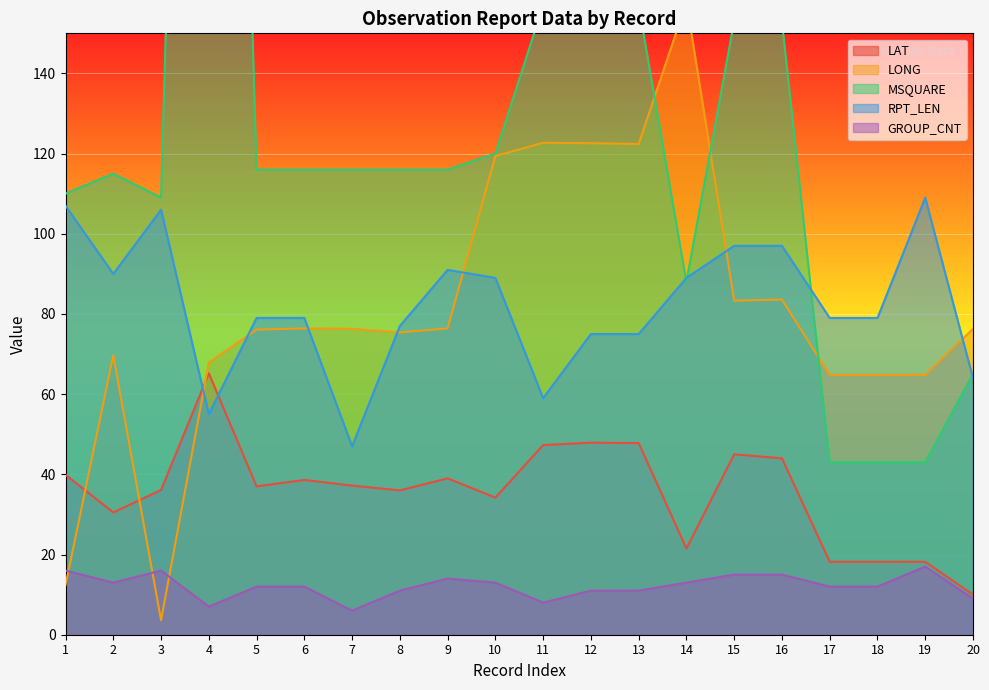

Reading left to right, transcribe all the data shown in this chart.

LAT: 39.9	30.5	36.1	65.2	37.0	38.6	37.2	36.0	39.0	34.2	47.3	47.9	47.8	21.5	45.0	44.0	18.2	18.2	18.2	10.0
LONG: 12.4	69.7	3.6	67.9	76.1	76.4	76.3	75.4	76.4	119.4	122.7	122.6	122.4	157.8	83.3	83.6	64.8	64.8	64.8	76.3
MSQUARE: 110.0	115.0	109.0	522.0	116.0	116.0	116.0	116.0	116.0	120.0	157.0	157.0	157.0	88.0	153.0	153.0	43.0	43.0	43.0	65.0
RPT_LEN: 107.0	90.0	106.0	55.0	79.0	79.0	47.0	77.0	91.0	89.0	59.0	75.0	75.0	89.0	97.0	97.0	79.0	79.0	109.0	64.0
GROUP_CNT: 16.0	13.0	16.0	7.0	12.0	12.0	6.0	11.0	14.0	13.0	8.0	11.0	11.0	13.0	15.0	15.0	12.0	12.0	17.0	9.0